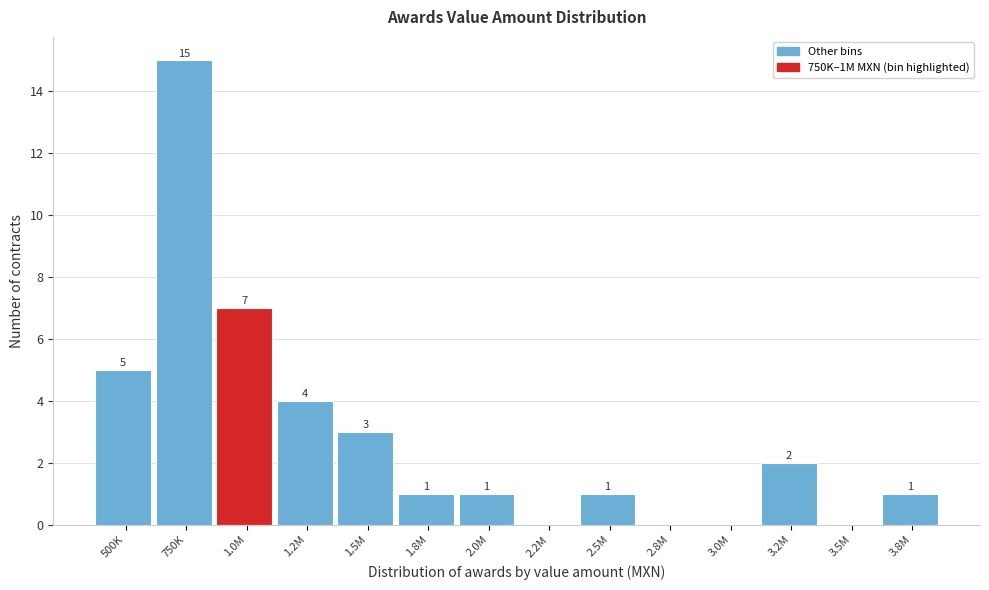

Reading left to right, list all the values displayed in this chart.

500K=5	750K=15	1.0M=7	1.2M=4	1.5M=3	1.8M=1	2.0M=1	2.2M=0	2.5M=1	2.8M=0	3.0M=0	3.2M=2	3.5M=0	3.8M=1